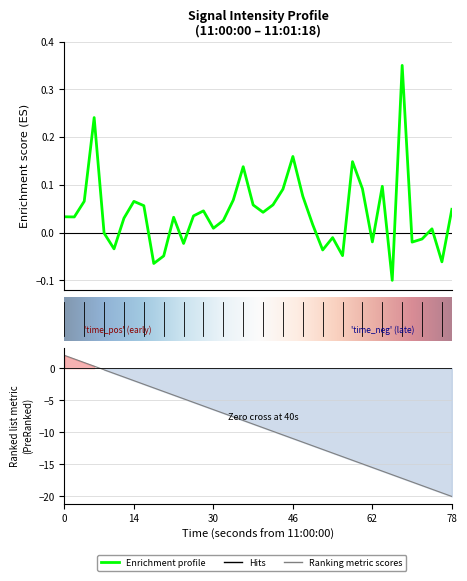

What is the difference between the maximum and minimum values?

0.4